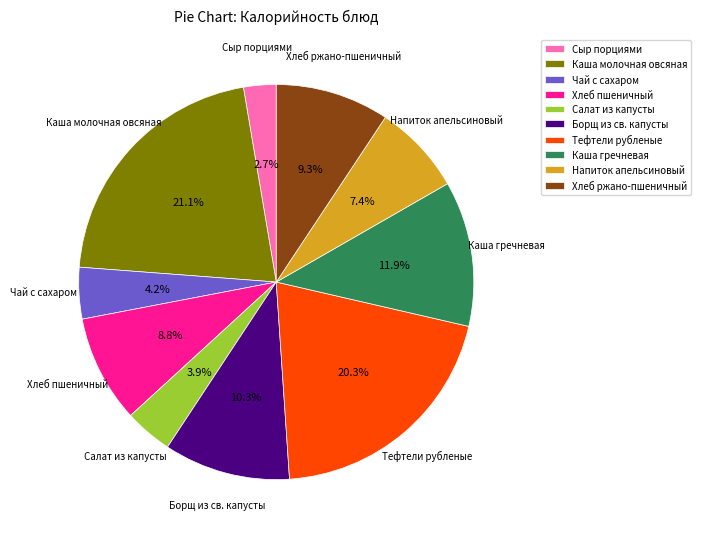

To the nearest percent, what is the average slice percentage?

10%